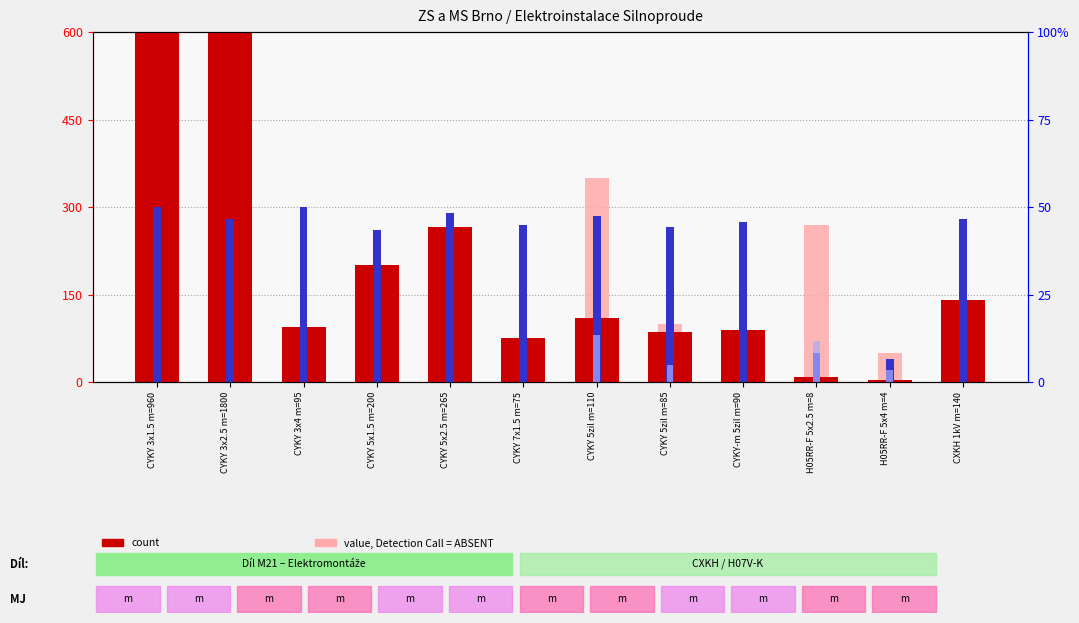

Reading left to right, what are all the values shown in this chart?

count: 960	1800	95	200	265	75	110	85	90	8	4	140
percentile rank within the sample: 300	280	300	260	290	270	285	265	275	50	40	280
value, Detection Call = ABSENT: 0	0	0	0	0	0	350	100	0	270	50	0
rank, Detection Call = ABSENT: 0	0	0	0	0	0	80	30	0	70	20	0